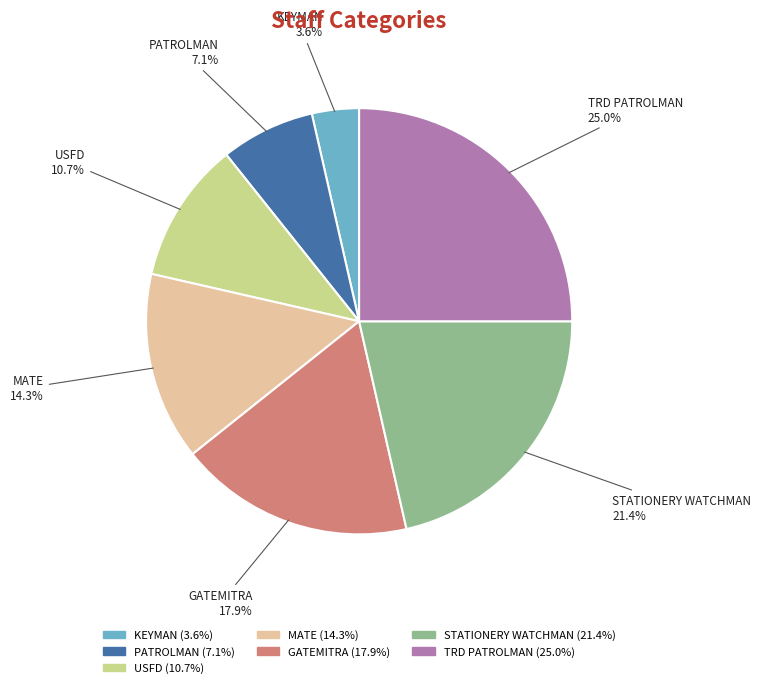

Is the sum of STATIONERY WATCHMAN and MATE greater than half?

No